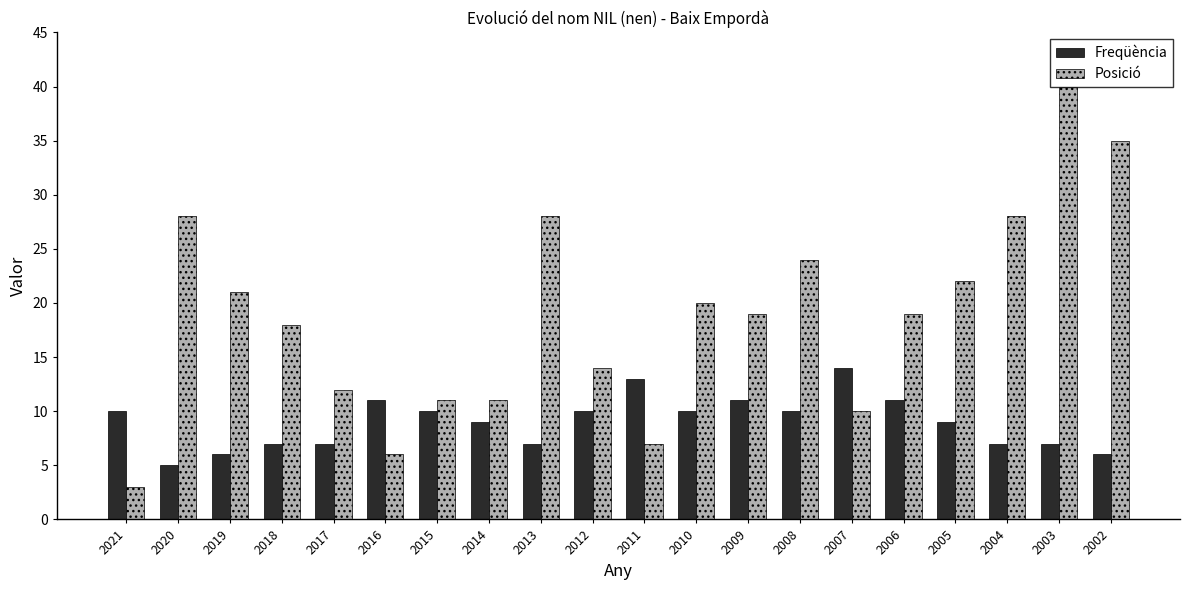

Read the Freqüència value at 2020.

5